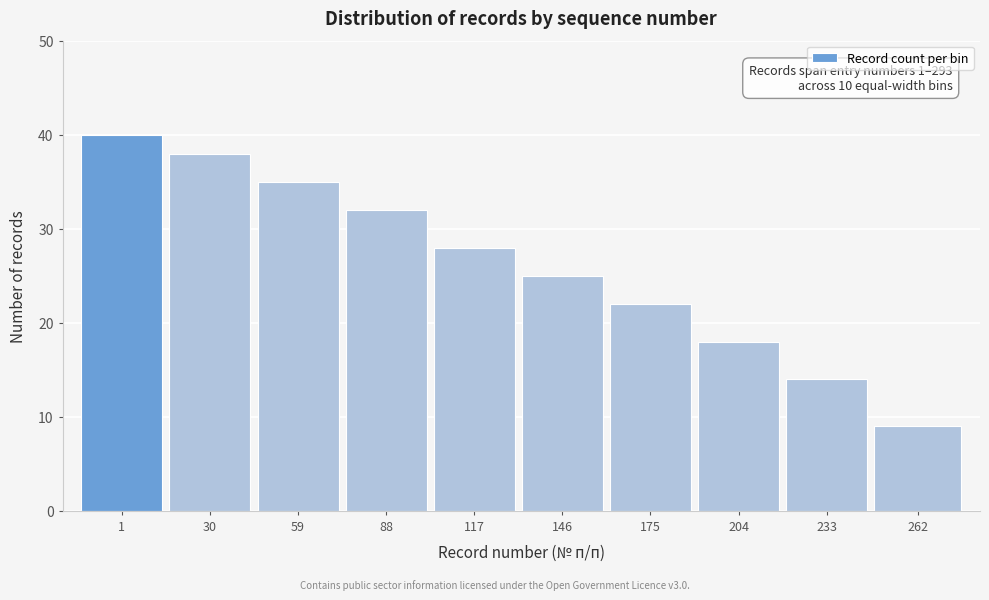

Reading left to right, extract all data points from this chart.

1=40	30=38	59=35	88=32	117=28	146=25	175=22	204=18	233=14	262=9